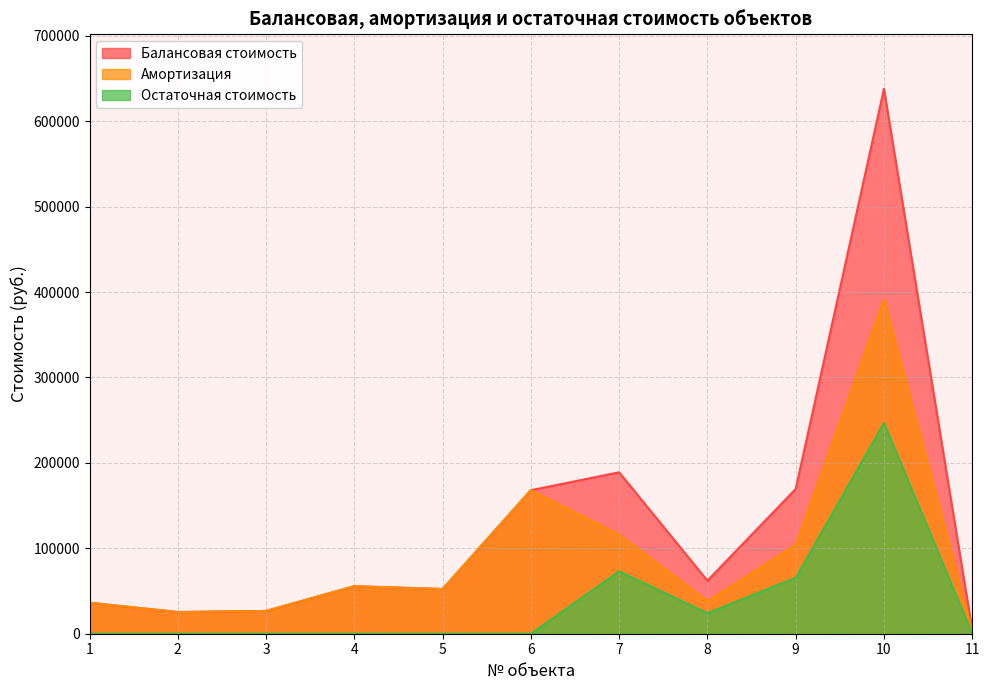

Which series changed the most between 8 and 10?

Балансовая стоимость